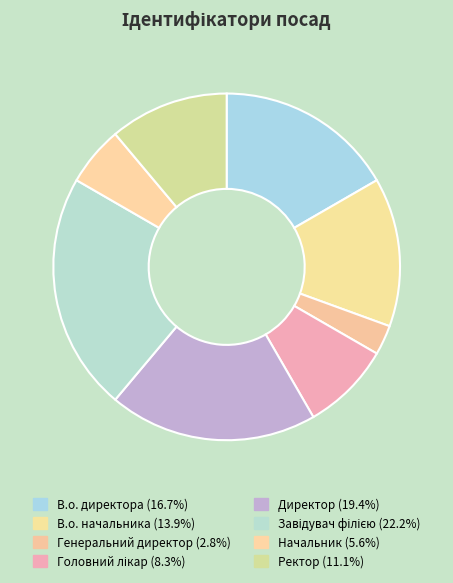

Which category has the biggest portion of the pie?

Завідувач філією